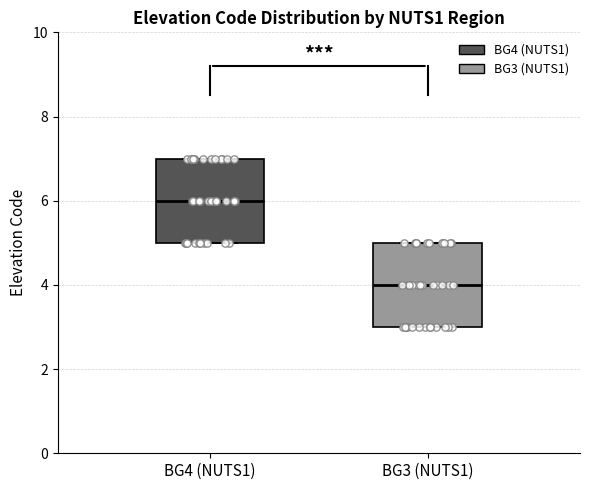

Which box has the lowest median line?

BG3 (NUTS1)